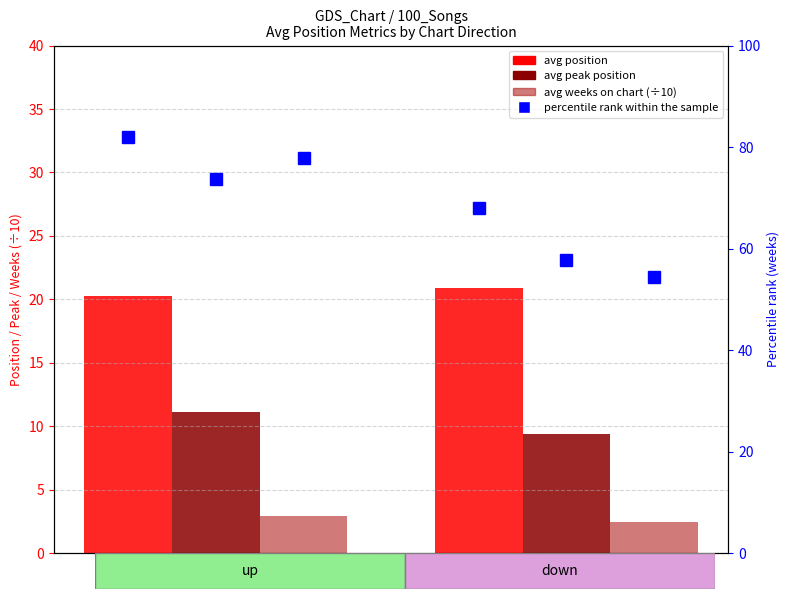

The avg position series shows 37.3 at down. True or false?

False